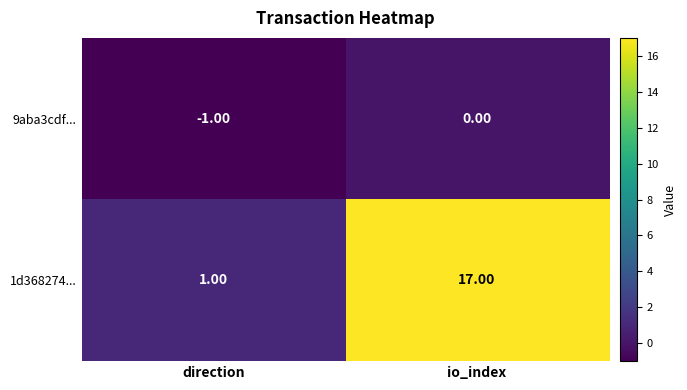

Which series has the largest range (max minus min)?

1d368274...